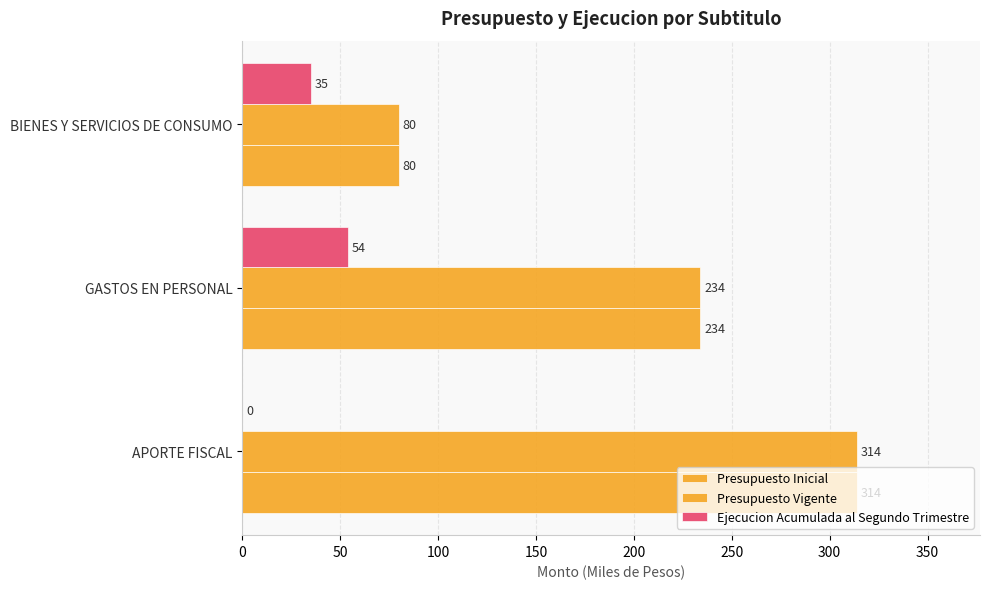

How many distinct data groups are displayed?

3